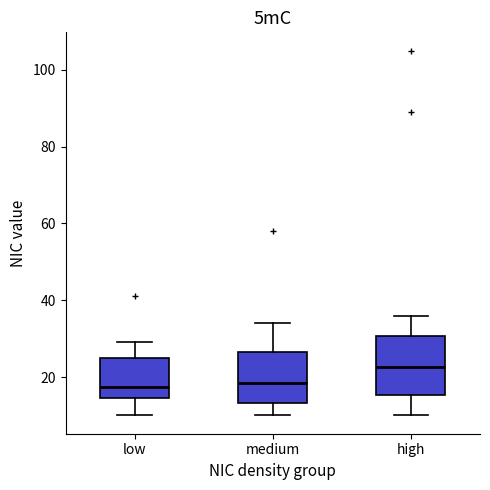

Where is the lower edge of the box for medium on the y-axis? The values are not printed on the chart, so give them approximately, as read against the axis.

14